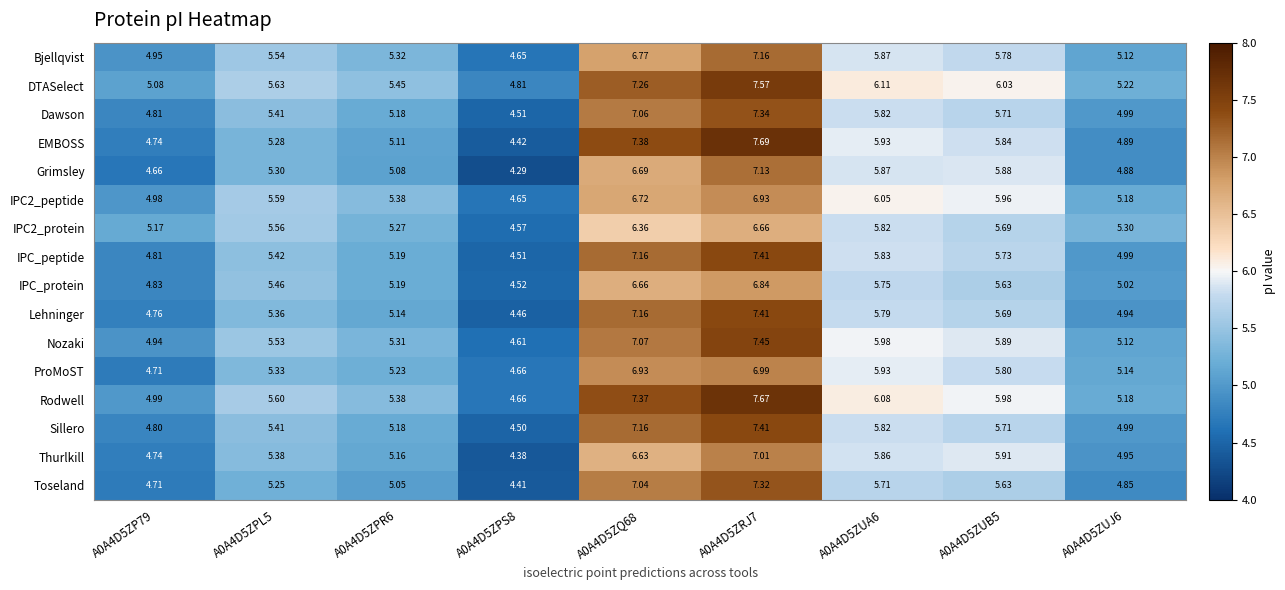

What is the difference between the highest and lowest values at A0A4D5ZUB5?

0.4